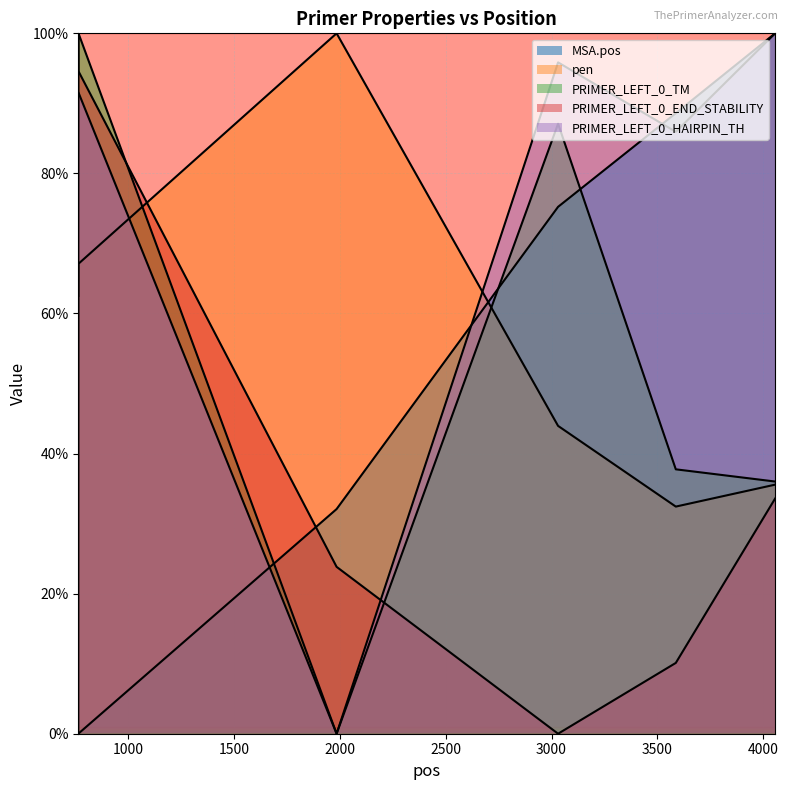

Between 4056 and 766, which is larger?

4056